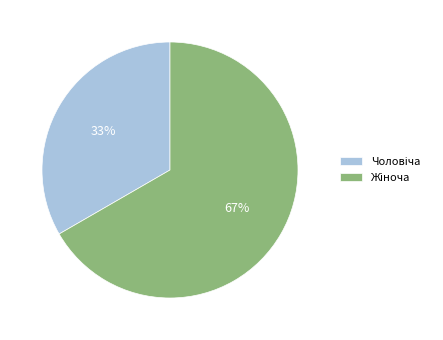

To the nearest percent, what is the average slice percentage?

50%